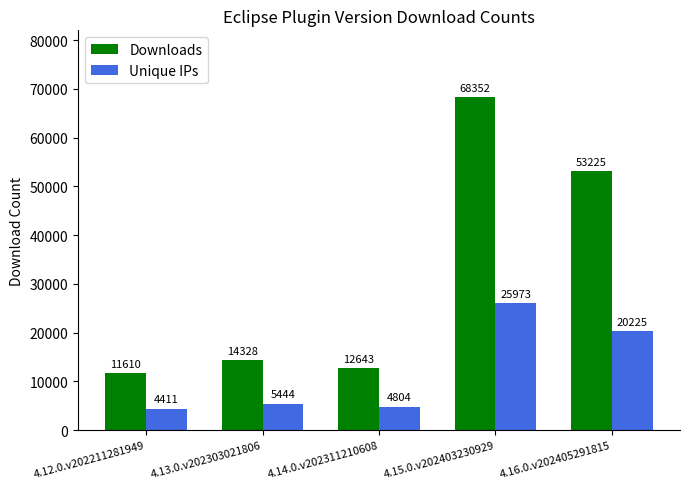

Which series has the widest spread of values?

Downloads